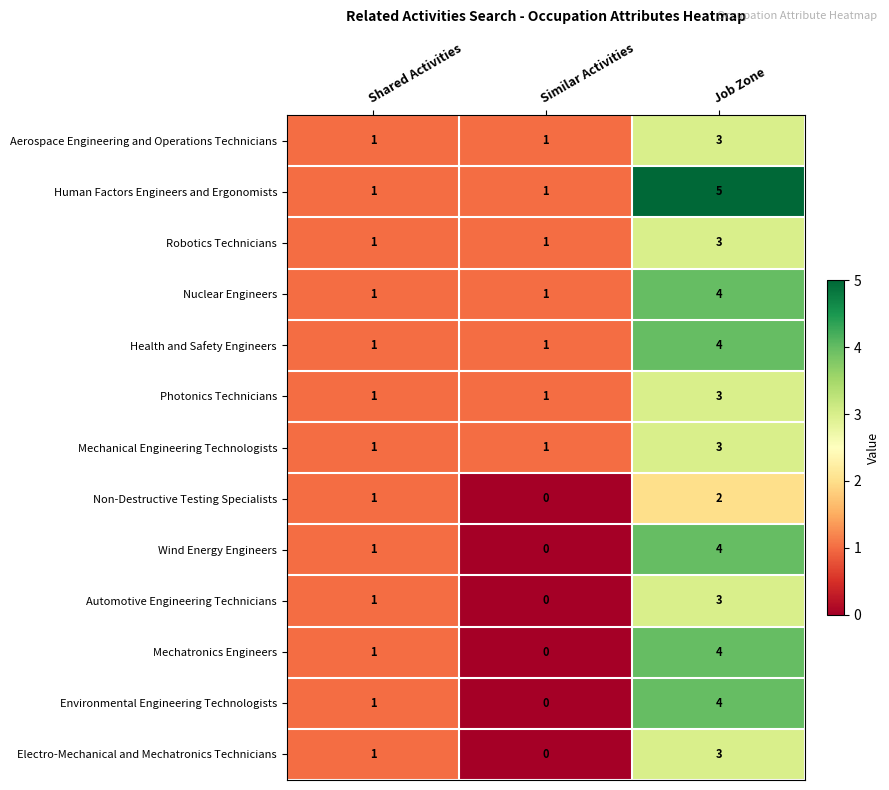

List the labels in order of Wind Energy Engineers value, largest first.

Job Zone, Shared Activities, Similar Activities